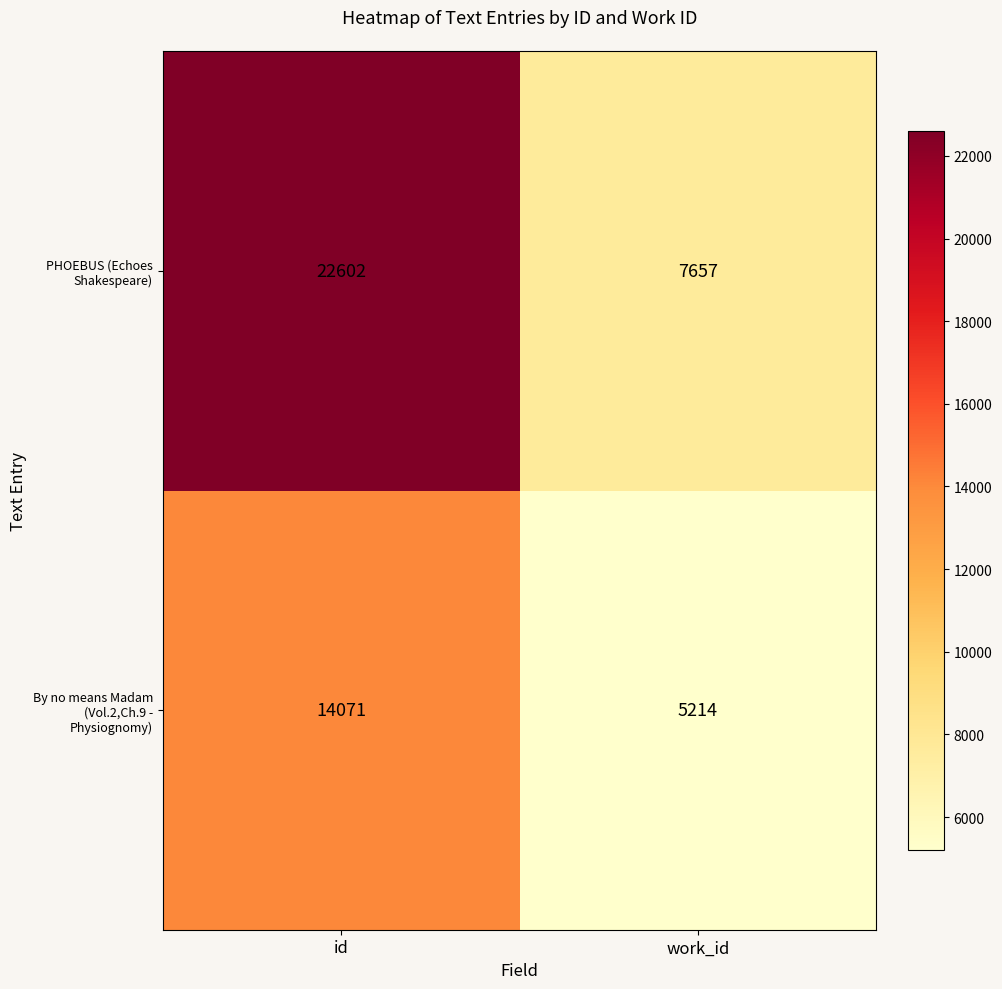

What is the minimum value shown in the chart?

5214